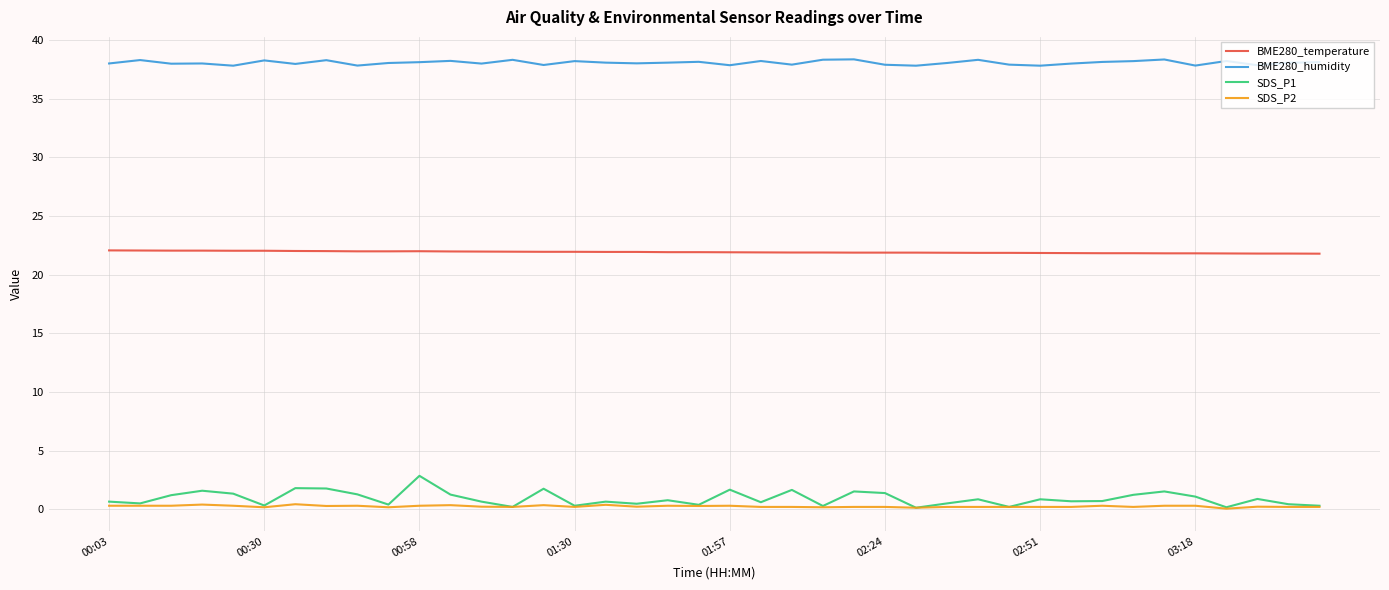

List the series in order of their peak value, highest first.

BME280_humidity, BME280_temperature, SDS_P1, SDS_P2